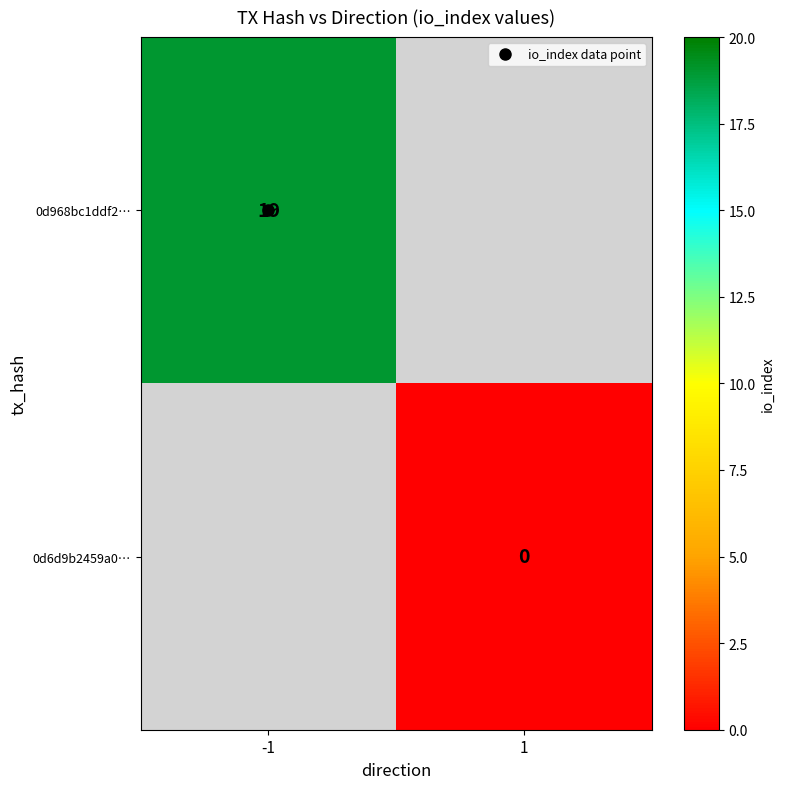

List the labels in order of 0d968bc1ddf2… value, largest first.

-1, 1